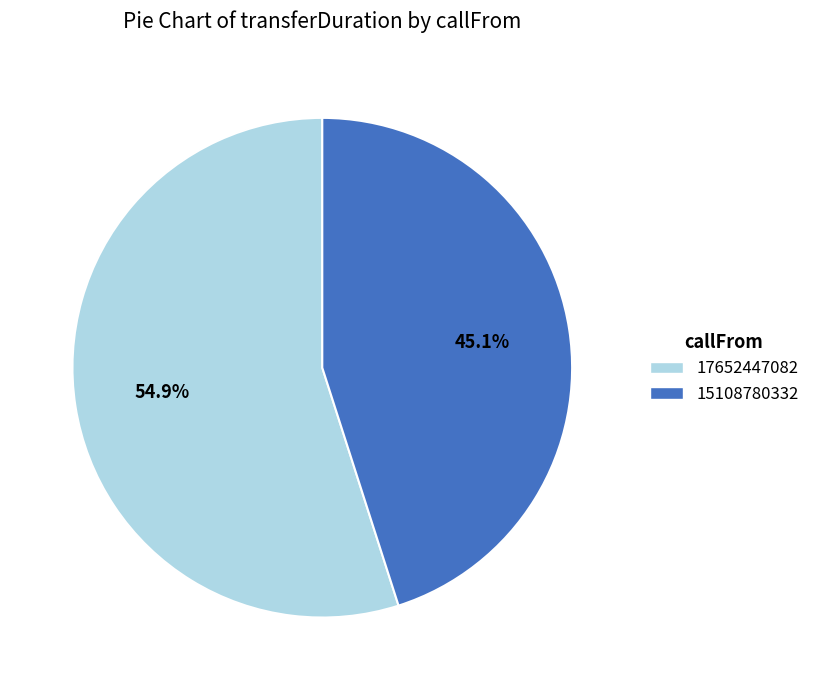

Is there any slice that represents more than half of the pie?

Yes